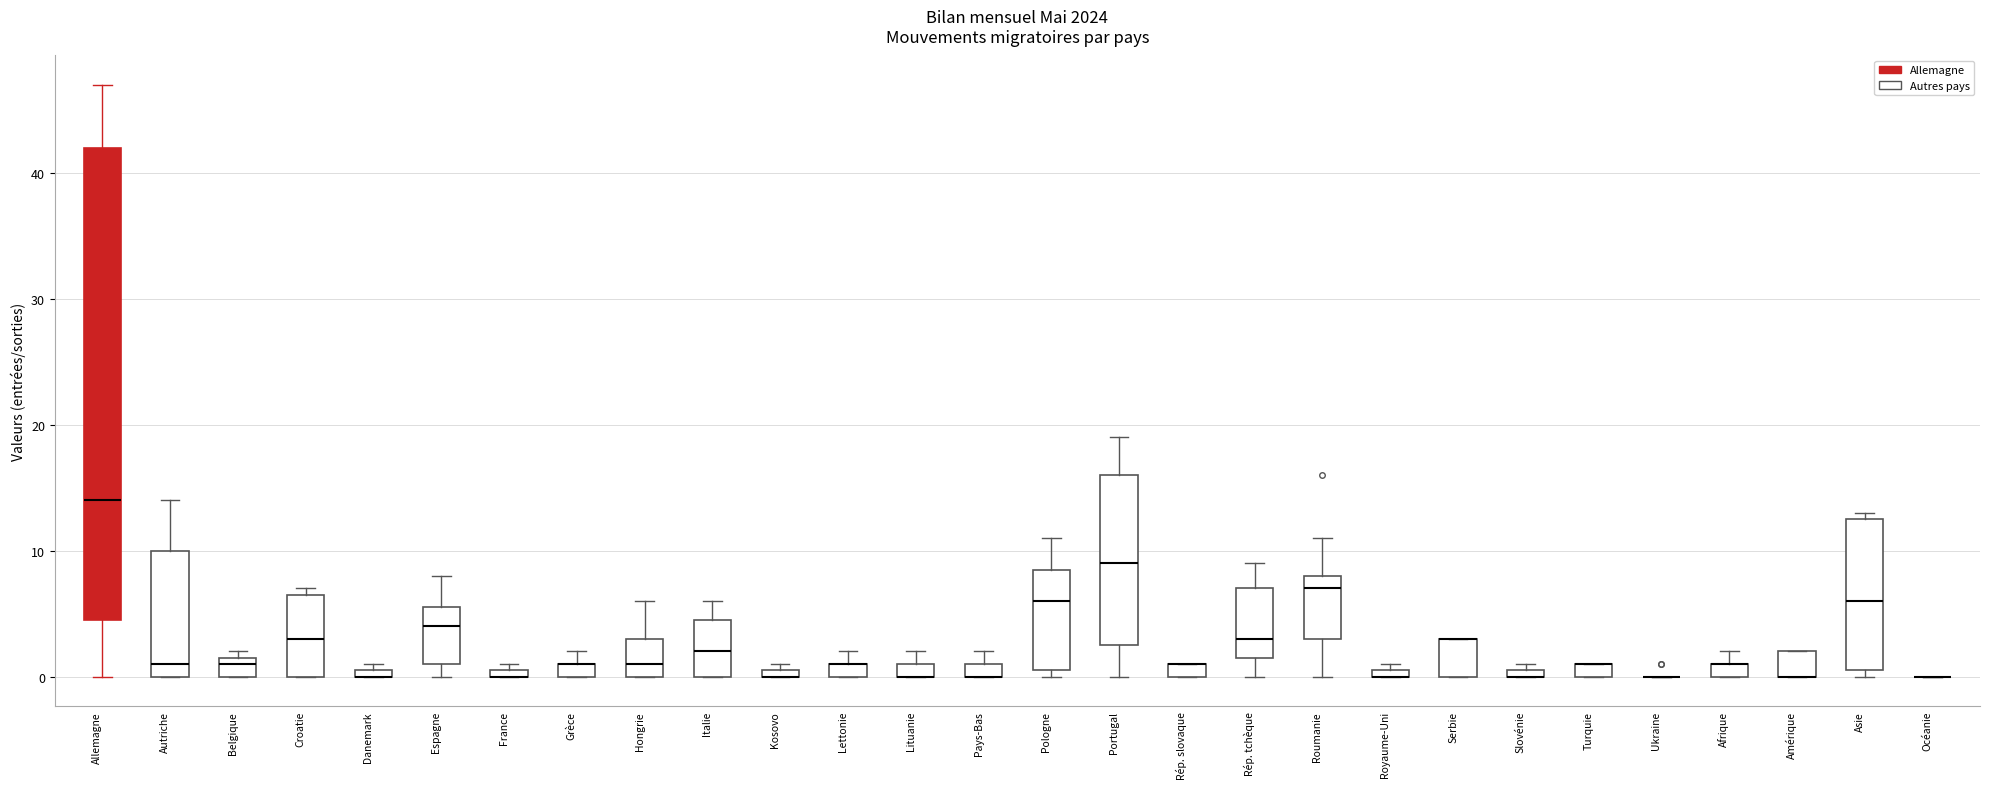

Where does the median line of the box for Allemagne sit on the y-axis? The values are not printed on the chart, so give them approximately, as read against the axis.

14